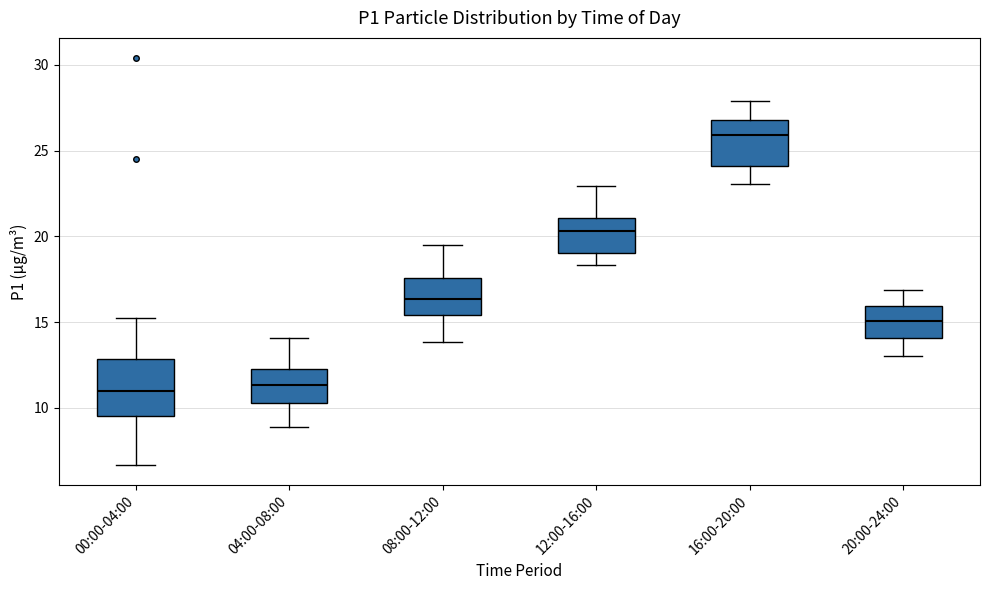

Where does the upper whisker of the box for 00:00-04:00 end on the y-axis? The values are not printed on the chart, so give them approximately, as read against the axis.

15.5